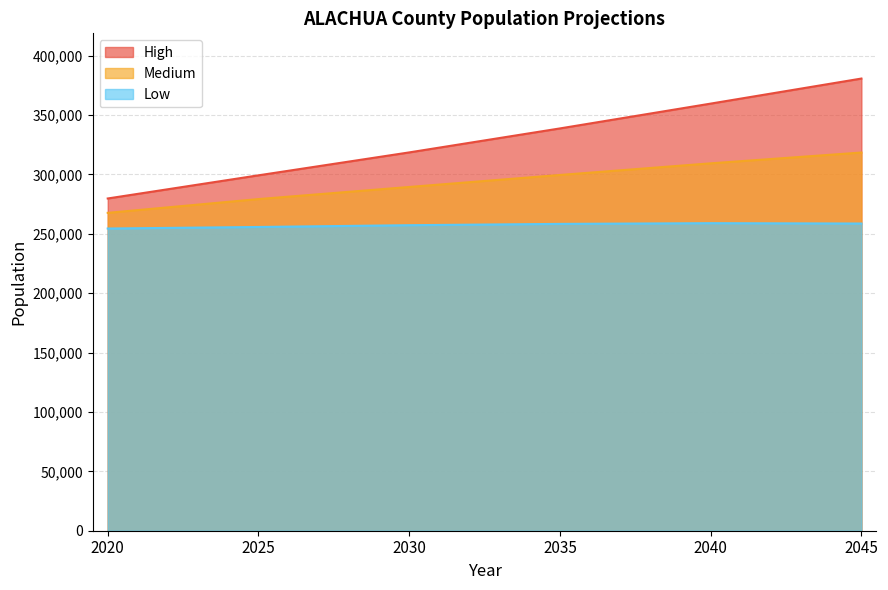

What is the difference between the highest and lowest values at 2035?

80400